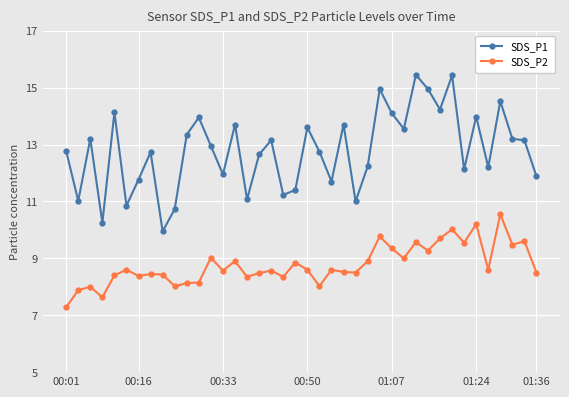

True or false: SDS_P1 has more than 1 interior local peaks.

True